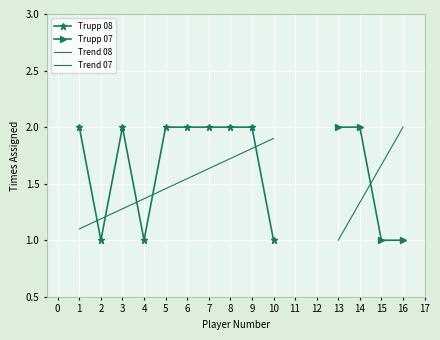

True or false: Trupp 07 has more than 2 points higher than both neighbors.

False